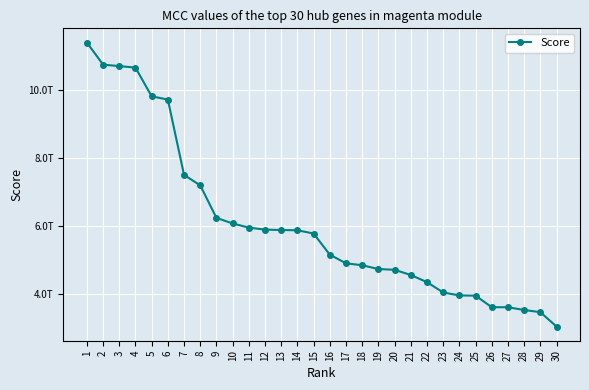

Reading left to right, extract all data points from this chart.

11406270191520	10753661418240	10710939449640	10666045561560	9819558754200	9722741089800	7500342302280	7192780234920	6232803488160	6068601928440	5945582781000	5887153486440	5874591312000	5867628491640	5771125529280	5147095214280	4893255591960	4835491250040	4723548942240	4701256619904	4547979028680	4337816981280	4032481078560	3945013788840	3938287748304	3597950131800	3596255509800	3515720809200	3451189371744	3027766502832